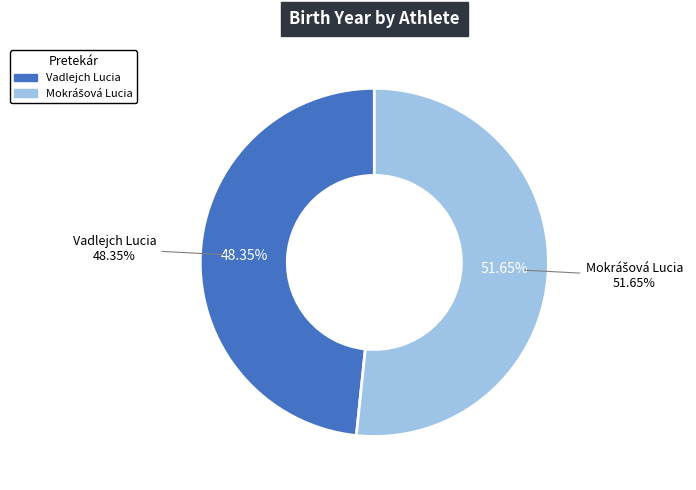

How many segments does this pie chart have?

2